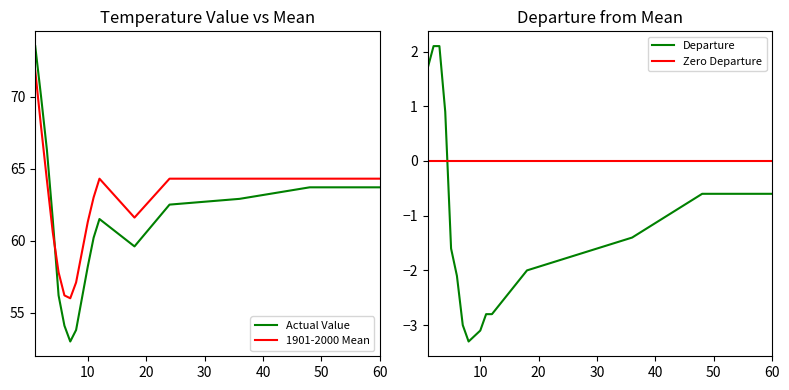

True or false: Value has more than 2 points higher than both neighbors.

False